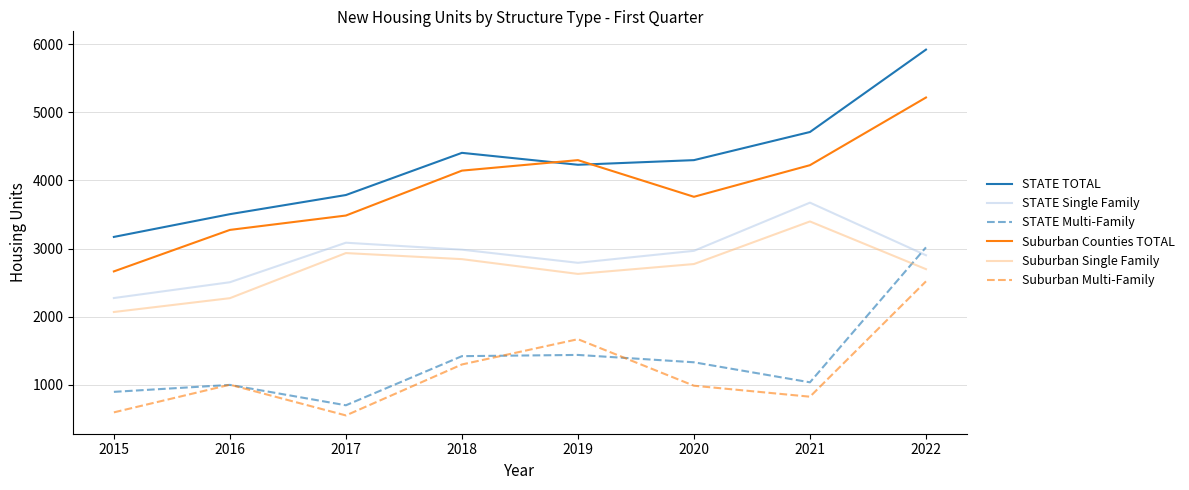

What is the average value of the Suburban Multi-Family series?

1181